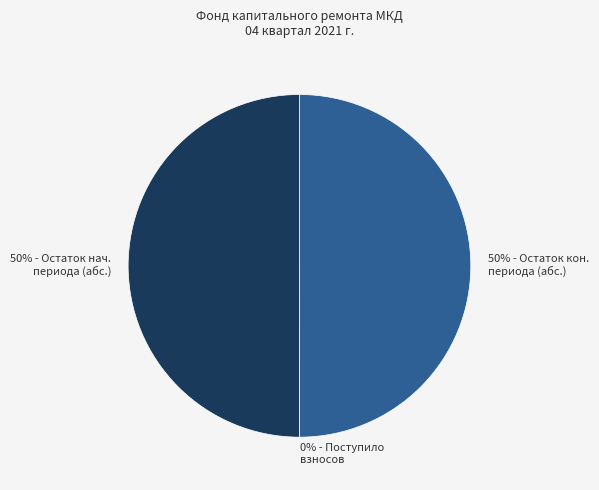

To the nearest percent, what is the difference between the largest and smallest slice percentages?

50%